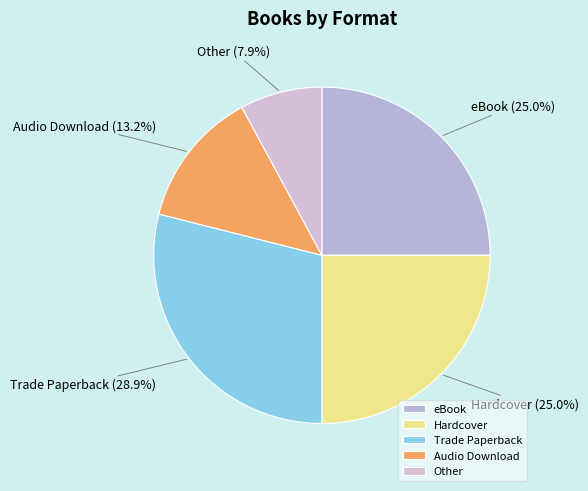

The Trade Paperback slice represents 42% of the pie. True or false?

False